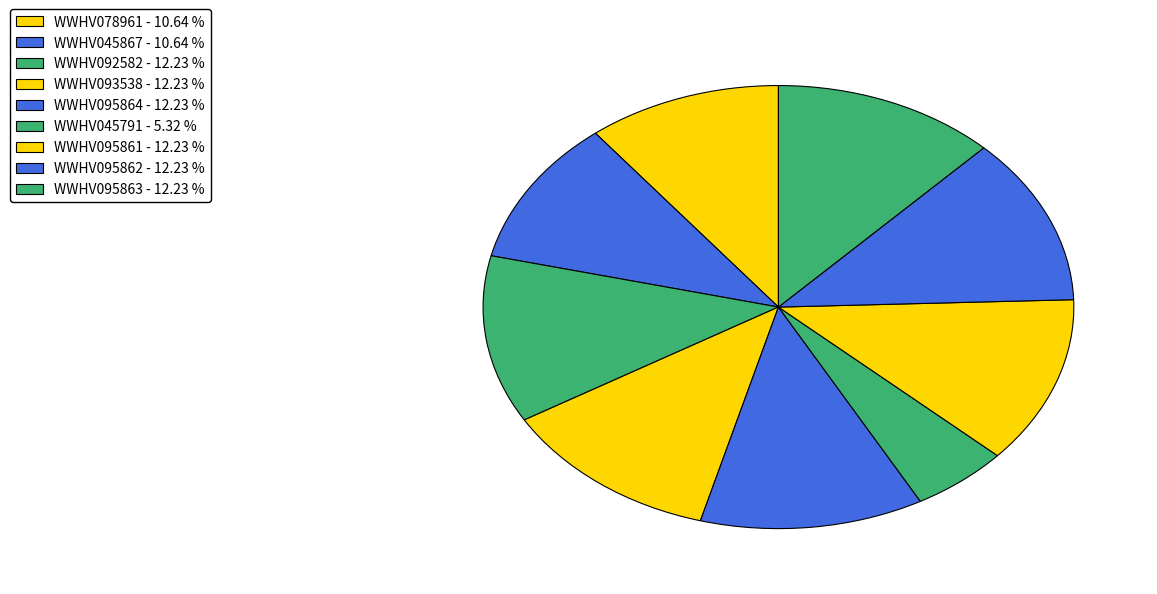

Between WWHV045867 and WWHV095862, which is larger?

WWHV095862